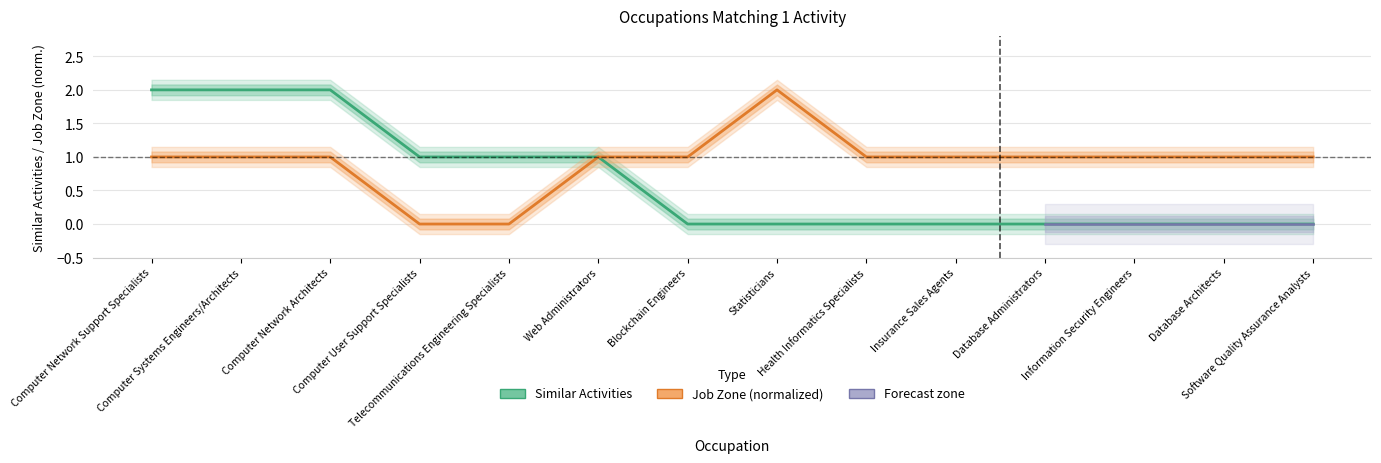

At which category does the chart reach its peak across all series?

Computer Network Support Specialists